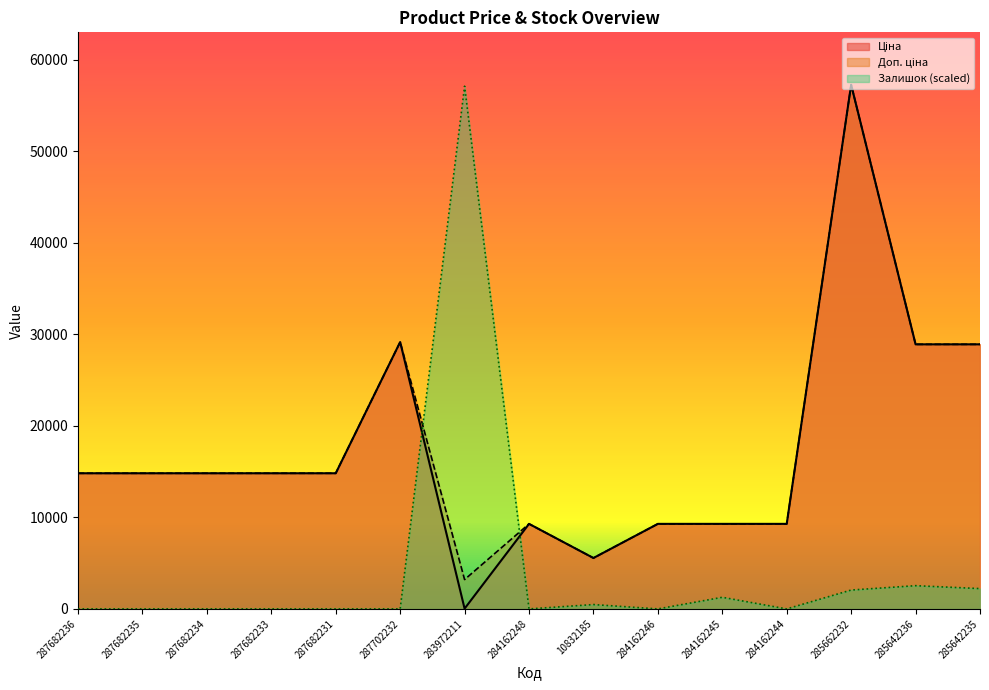

Between 287682234 and 284162246, which is larger?

287682234